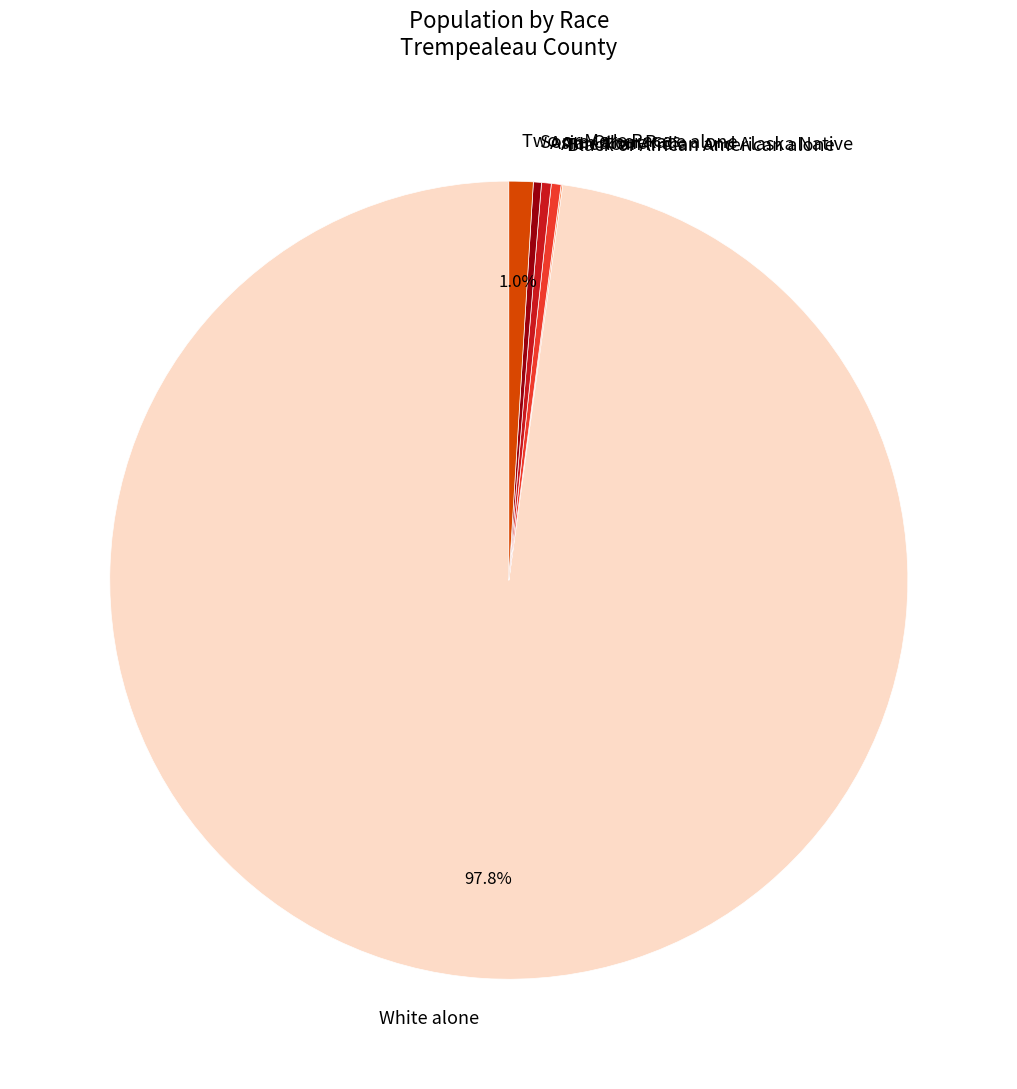

Is White alone the majority of the pie?

Yes